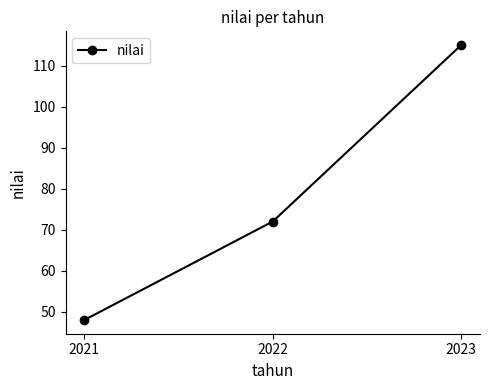

What is the sum of the values at 2021 and 2022?

120